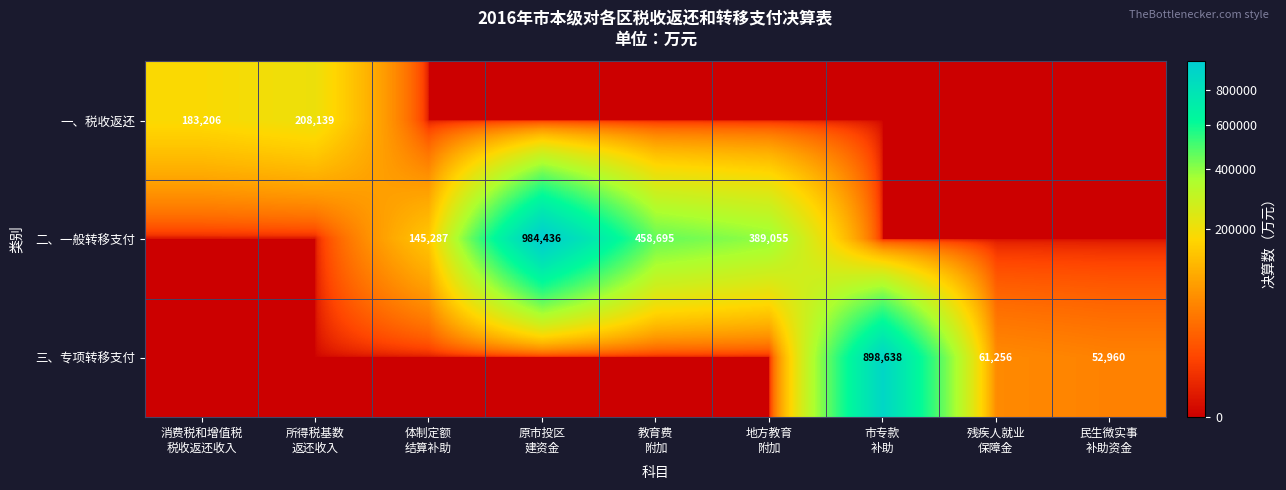

What is the sum of the 一、税收返还 values at 体制定额 结算补助 and 所得税基数 返还收入?

208139